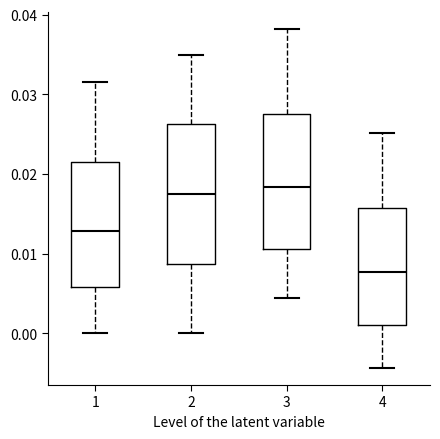

Reading left to right, transcribe this box plot: for each box, give where its median line is, the range the box spans, and where its two whiskers end, as read against the y-axis. The values are not printed on the chart, so give them approximately, as read against the axis.

1: median 0.013, box 0.006 to 0.021, whiskers 0.000 to 0.032
2: median 0.018, box 0.009 to 0.026, whiskers 0.000 to 0.035
3: median 0.018, box 0.011 to 0.027, whiskers 0.004 to 0.038
4: median 0.008, box 0.001 to 0.016, whiskers -0.004 to 0.025